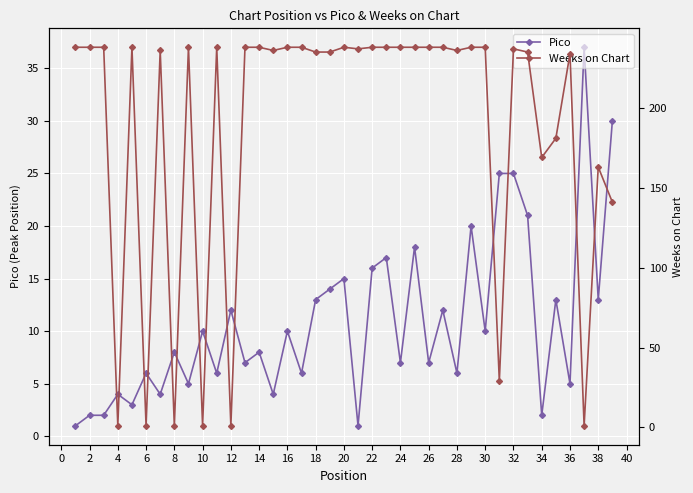

True or false: Pico has more than 0 points higher than both neighbors.

True